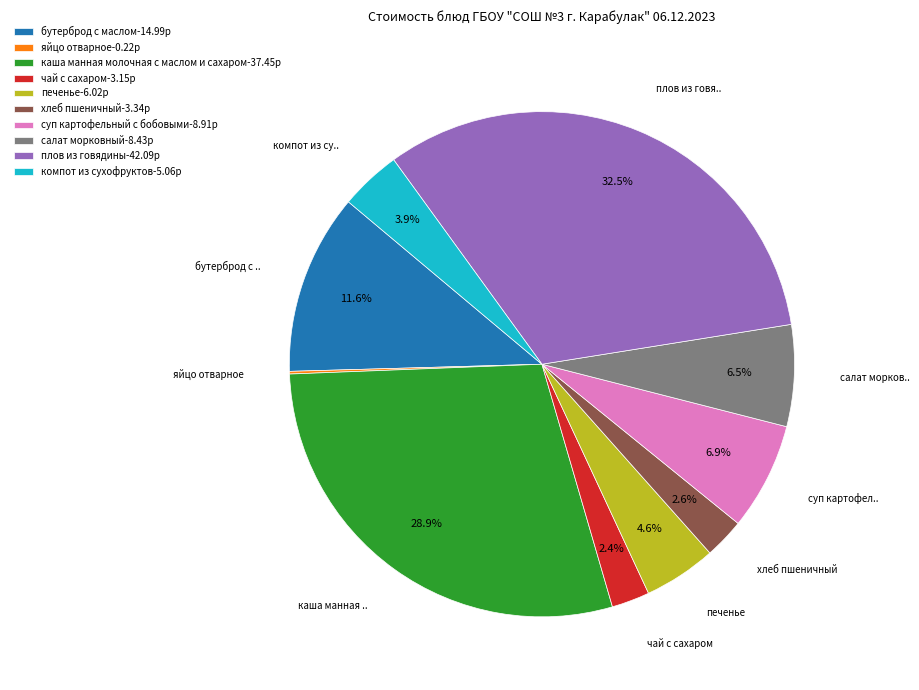

To the nearest percent, what is the difference between the largest and smallest slice percentages?

32%